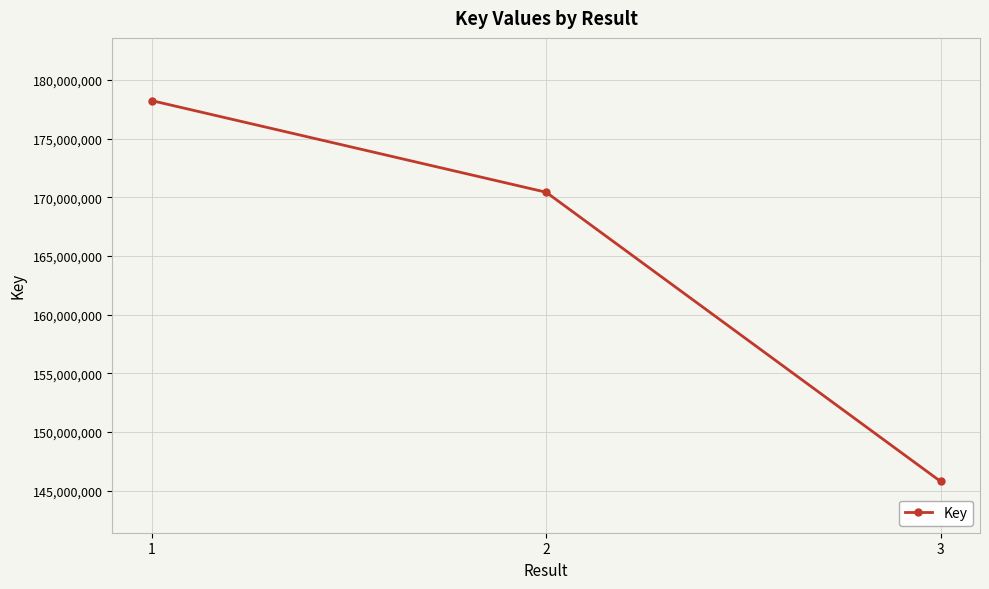

Reading left to right, transcribe all the data shown in this chart.

178241232	170435933	145793564